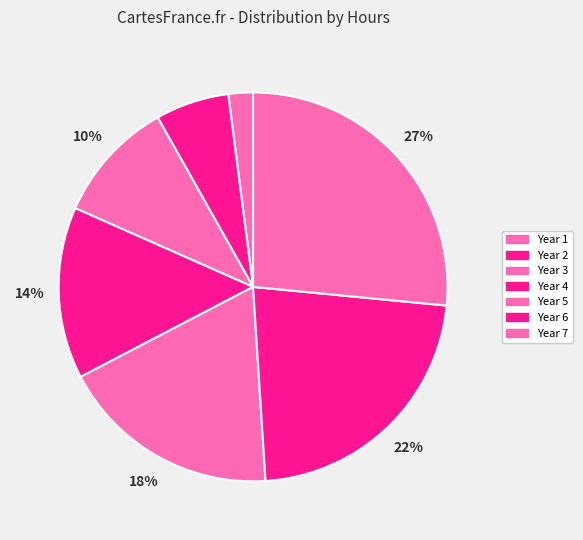

To the nearest percent, what is the difference between the Year 4 and Year 5 slice percentages?

4%